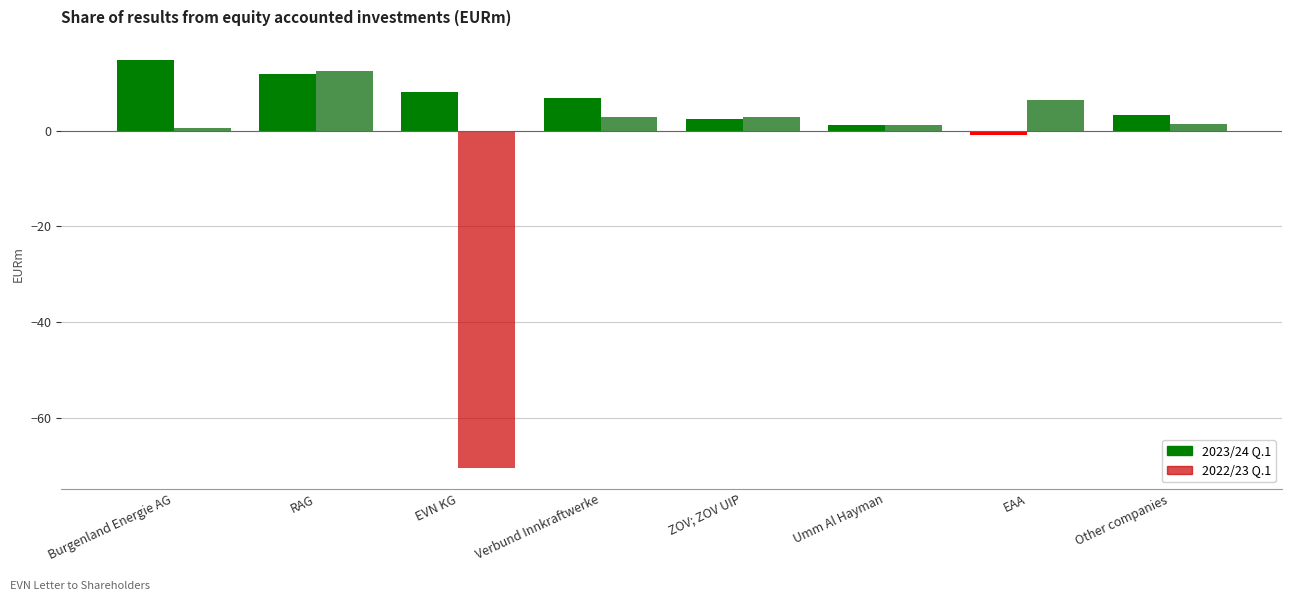

How many bars are there in each group?

2